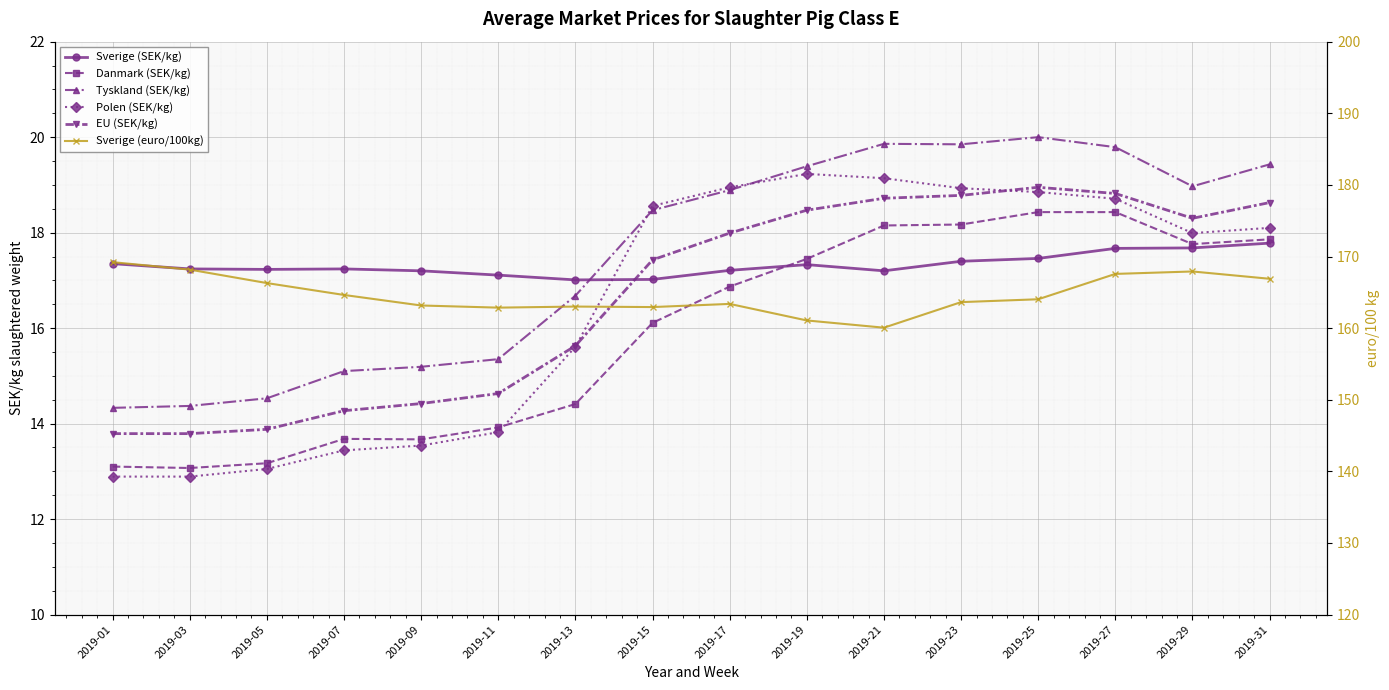

Which series changed the most between 2019-07 and 2019-11?

Sverige (euro/100kg)